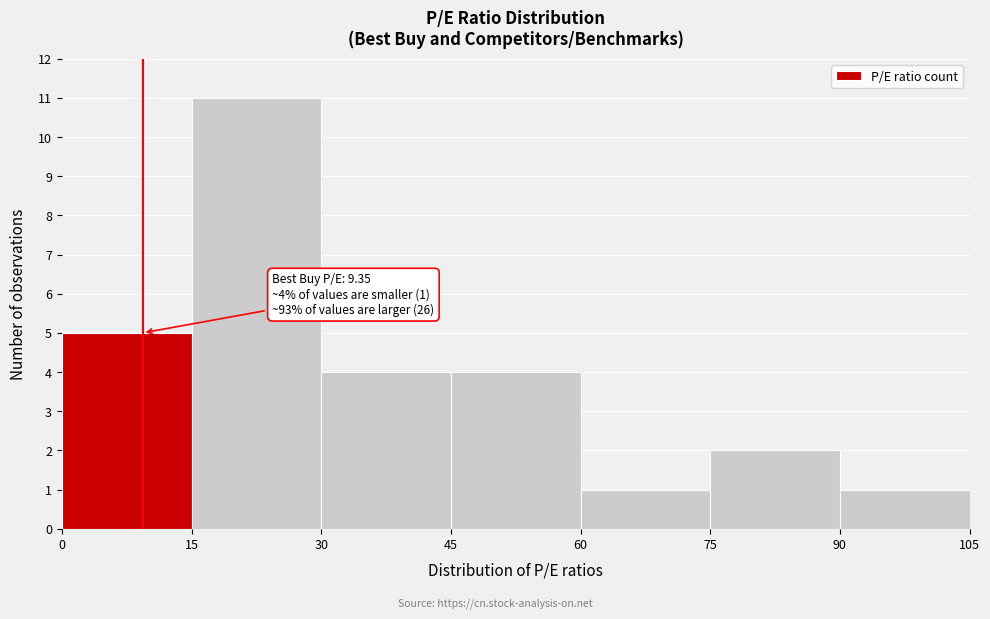

Which range on the x-axis has the tallest bar?

15 to 30